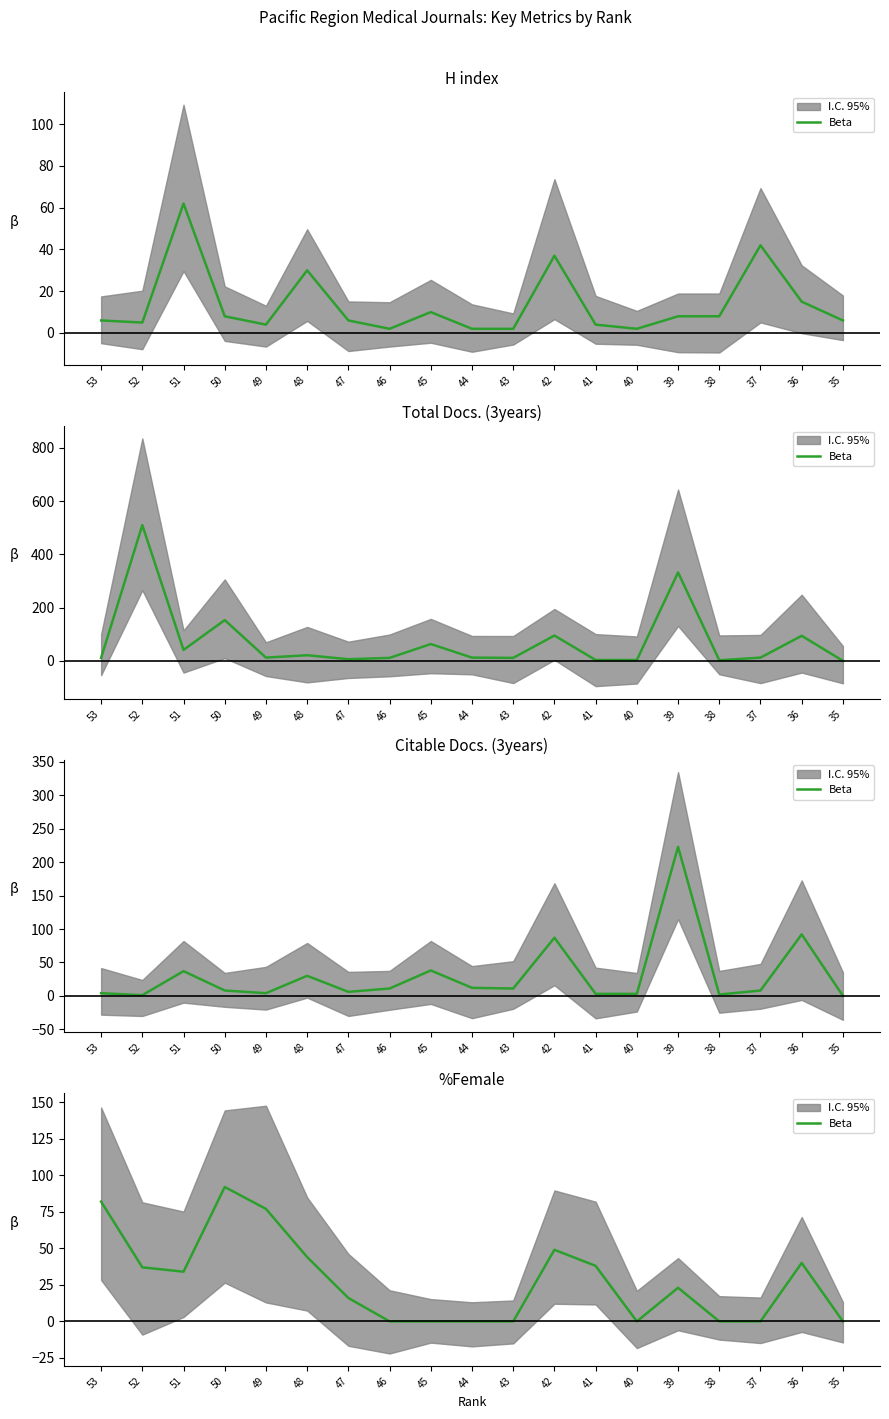

How many lines are shown in the chart?

1